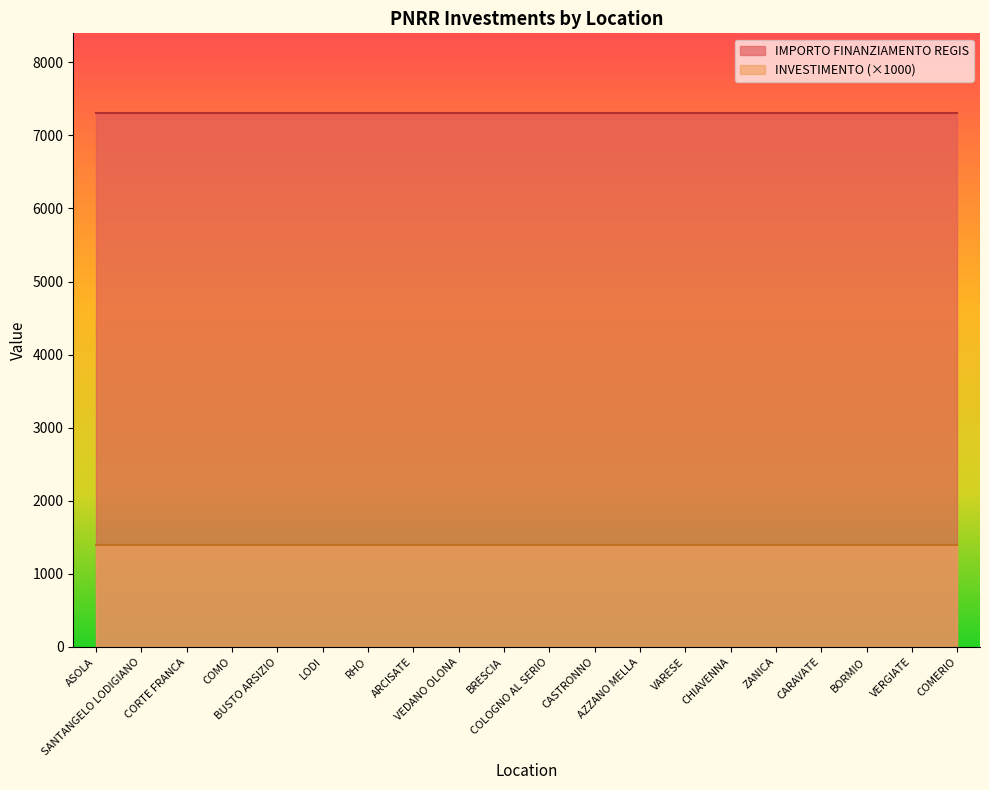

Is it true that IMPORTO FINANZIAMENTO REGIS equals 2521.0 at VERGIATE?

False